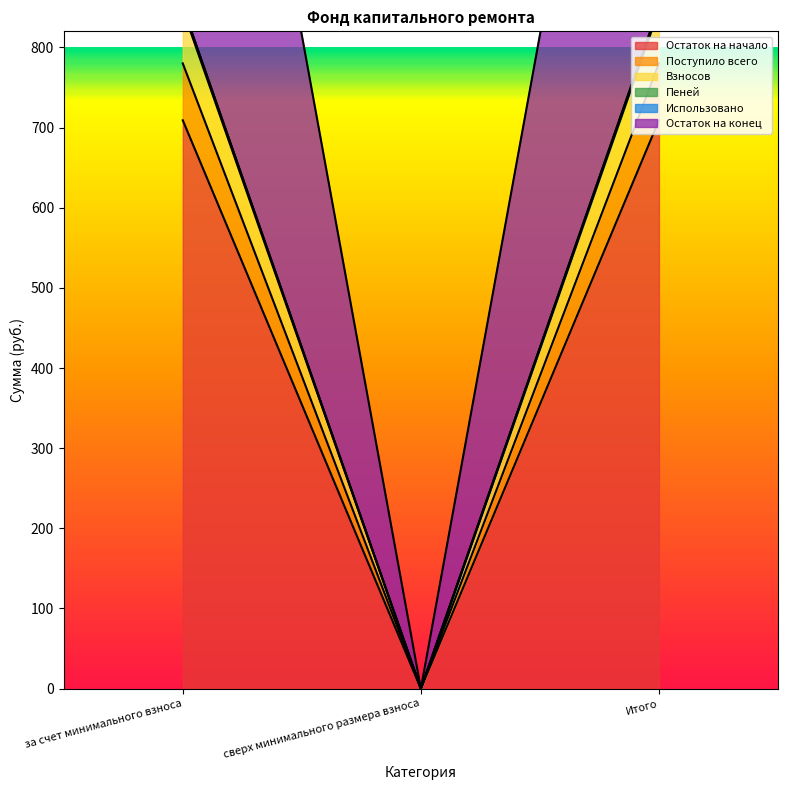

What position from the right is за счет минимального взноса?

3